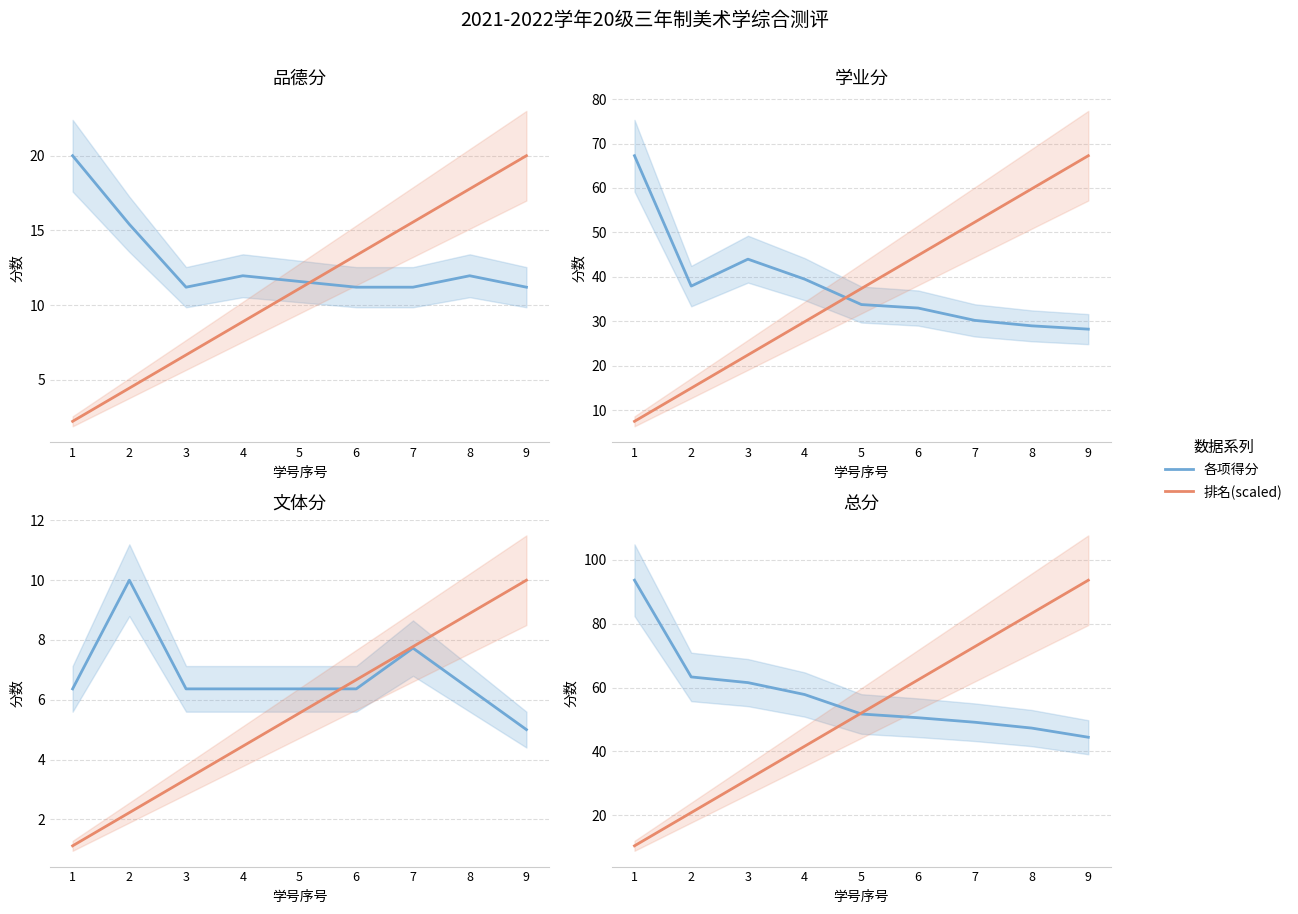

Which series has the largest total across all categories?

总分